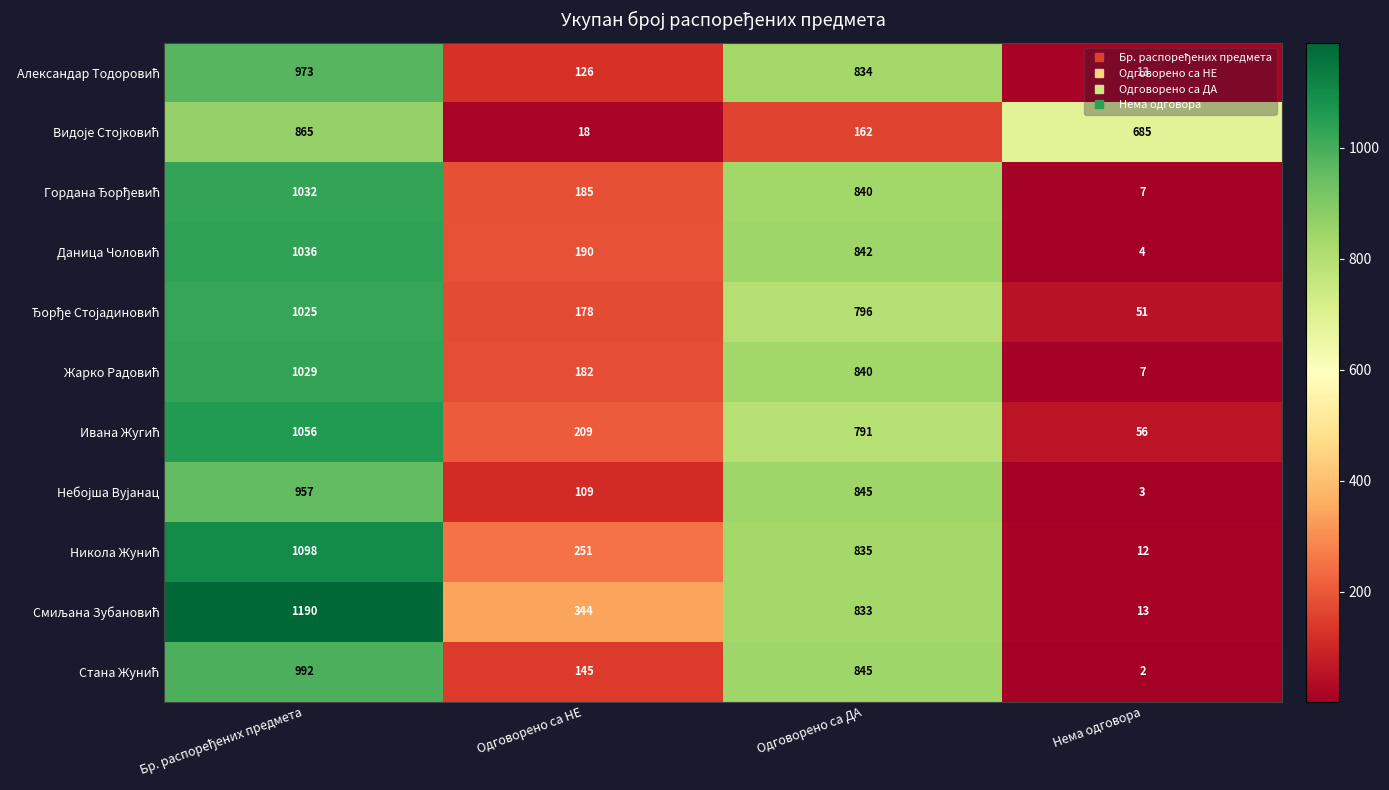

How many data points does each series have?

4